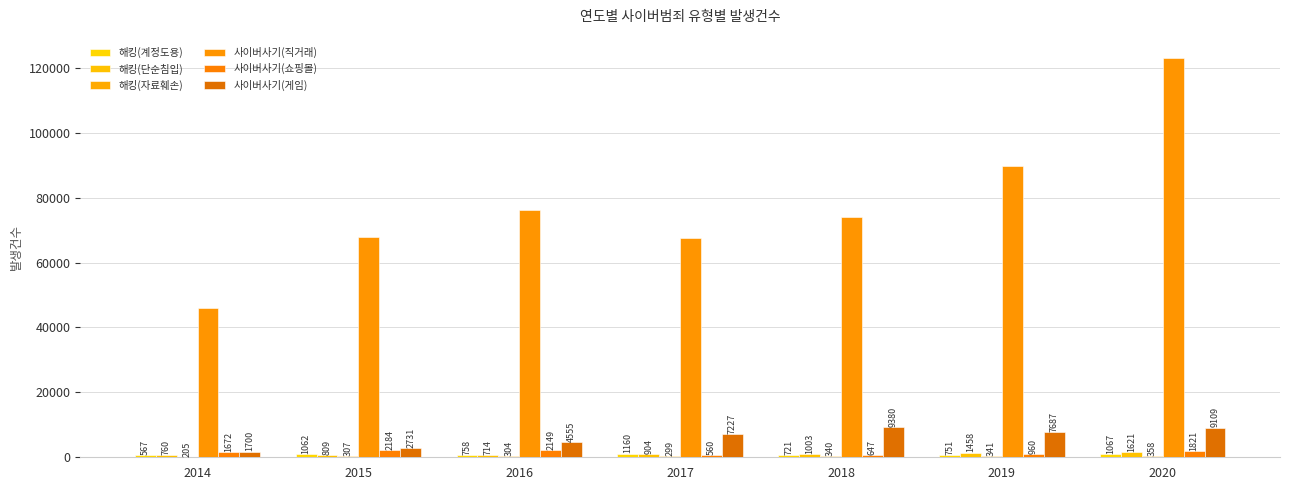

What is the average value of the 해킹(단순침입) series?

1038